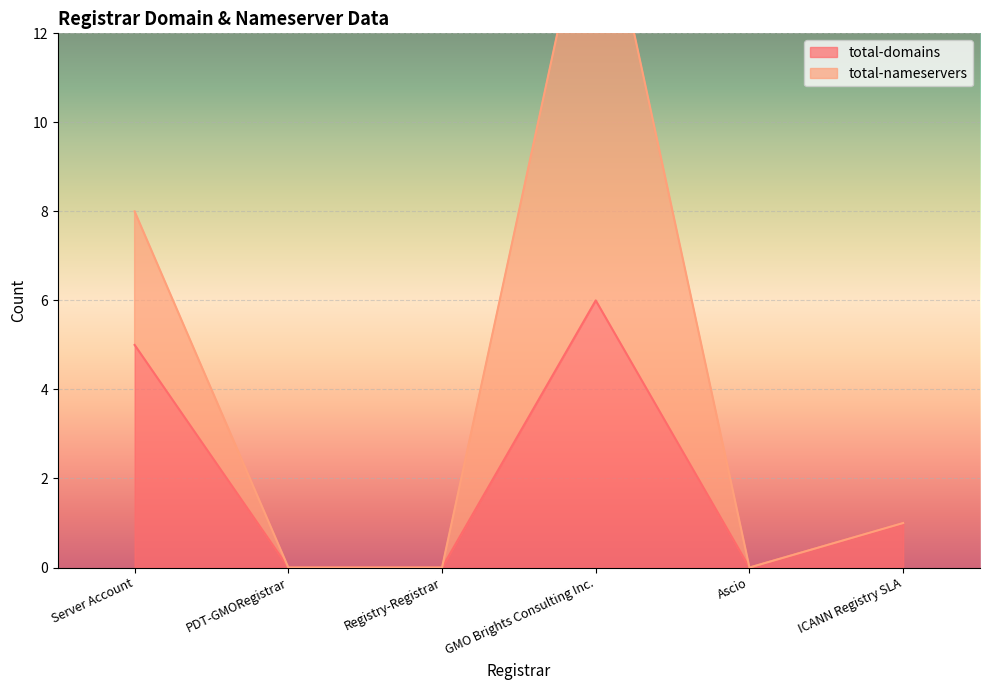

The total-nameservers series shows -7 at Ascio. True or false?

False